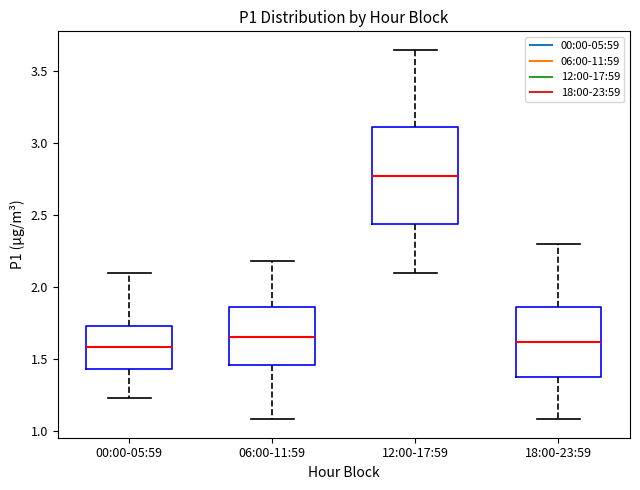

Reading left to right, transcribe this box plot: for each box, give where its median line is, the range the box spans, and where its two whiskers end, as read against the y-axis. The values are not printed on the chart, so give them approximately, as read against the axis.

00:00-05:59: median 1.60, box 1.45 to 1.75, whiskers 1.25 to 2.10
06:00-11:59: median 1.65, box 1.45 to 1.85, whiskers 1.10 to 2.20
12:00-17:59: median 2.80, box 2.45 to 3.10, whiskers 2.10 to 3.65
18:00-23:59: median 1.60, box 1.35 to 1.85, whiskers 1.10 to 2.30